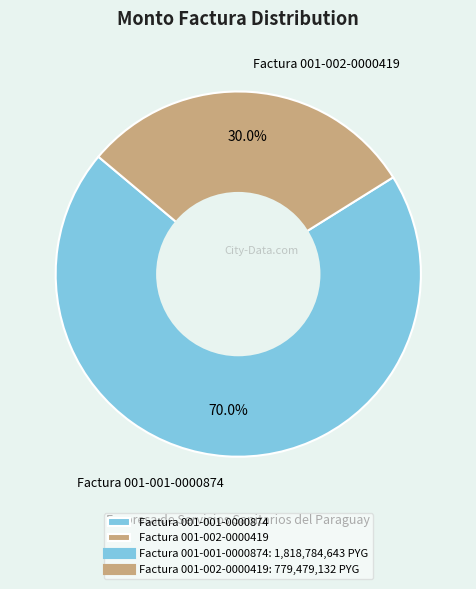

Which slice represents more than half of the pie?

Factura 001-001-0000874